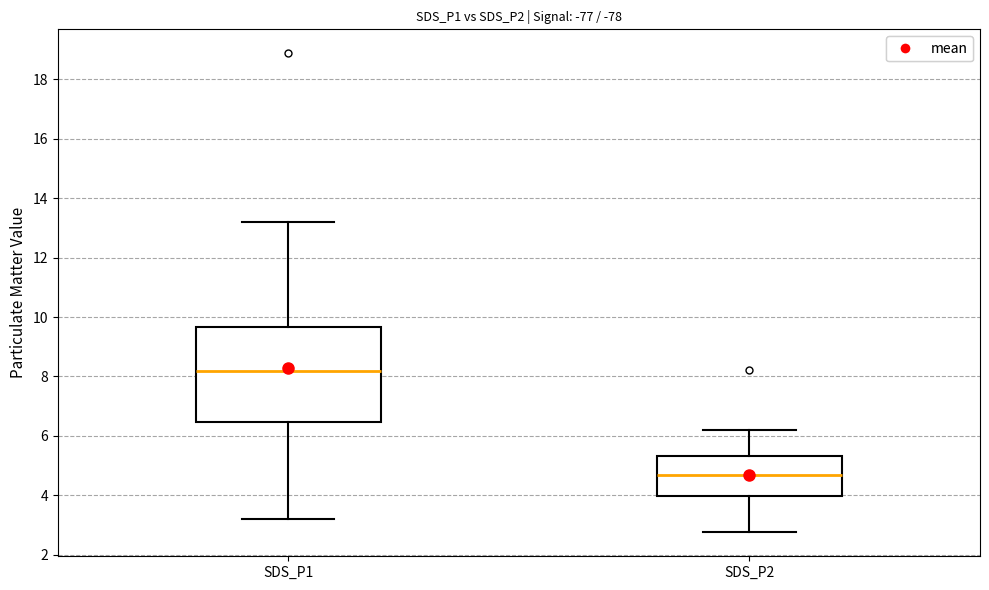

Reading left to right, transcribe this box plot: for each box, give where its median line is, the range the box spans, and where its two whiskers end, as read against the y-axis. The values are not printed on the chart, so give them approximately, as read against the axis.

SDS_P1: median 8.2, box 6.4 to 9.6, whiskers 3.2 to 13.2
SDS_P2: median 4.6, box 4.0 to 5.4, whiskers 2.8 to 6.2